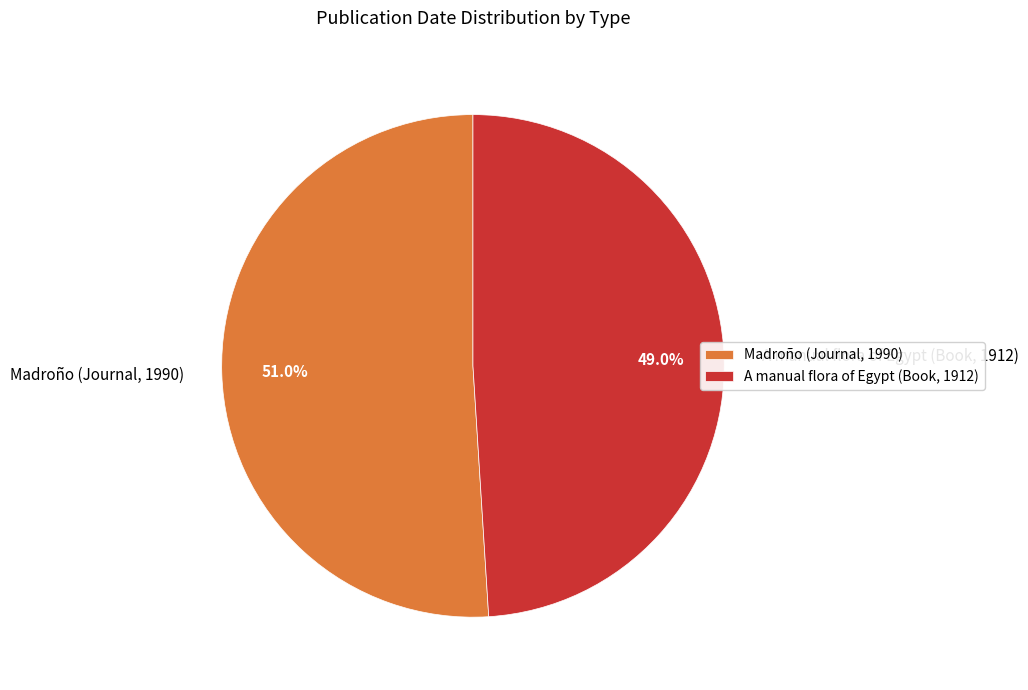

Does Madroño (Journal, 1990) account for over 50% of the chart?

Yes